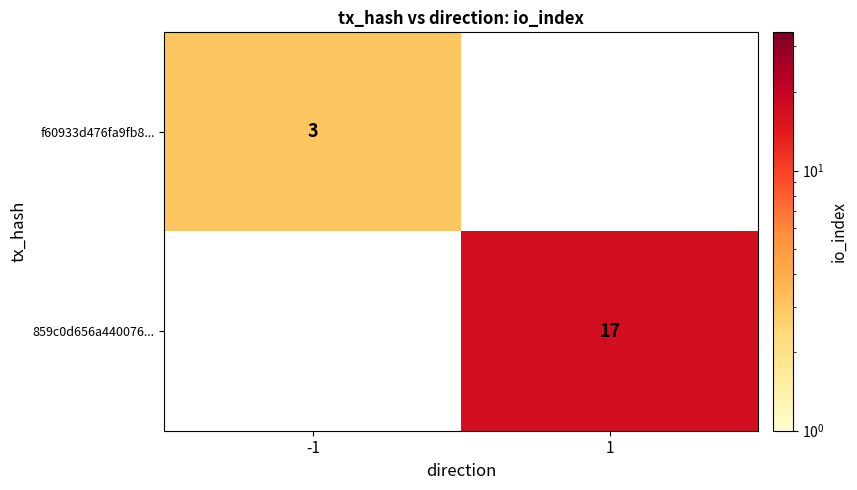

Is the value of f60933d476fa9fb8... at -1 greater than the value of 859c0d656a440076... at 1?

No